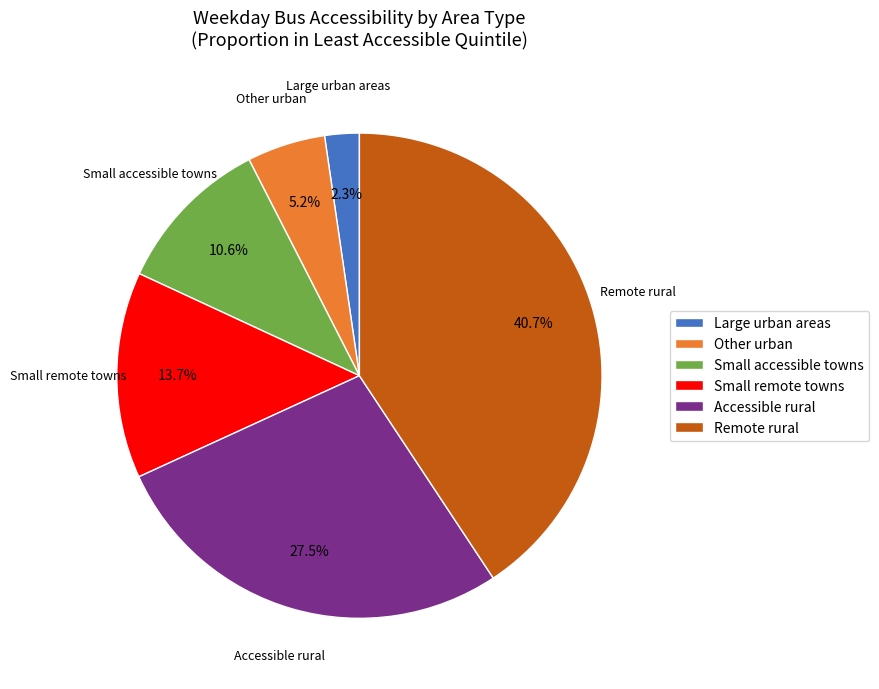

To the nearest percent, what percentage of the pie is Small accessible towns?

11%